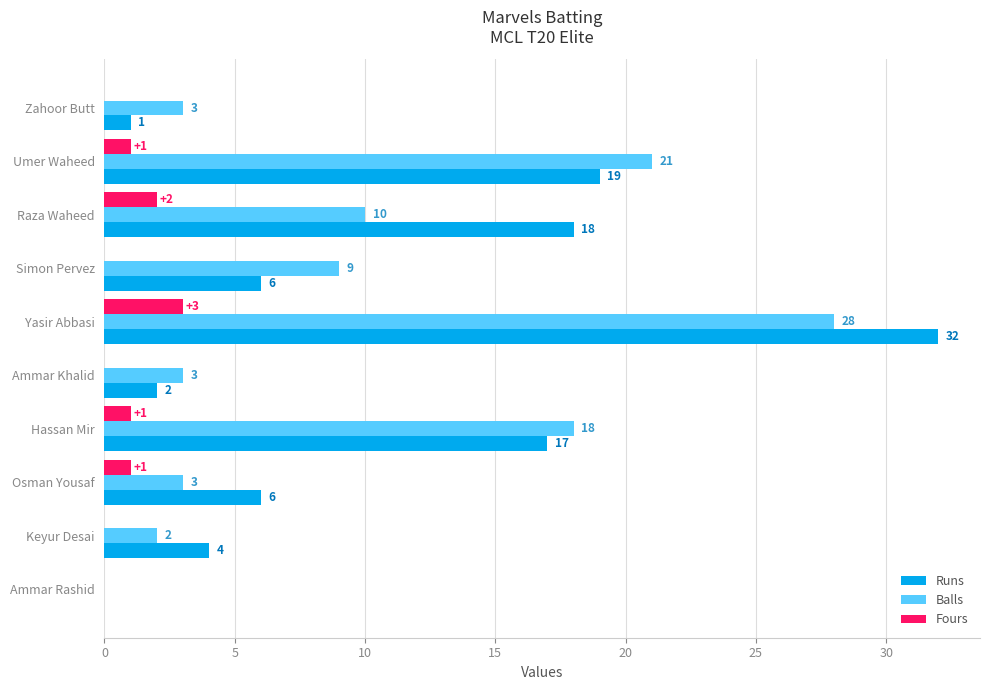

At which category does the chart reach its peak across all series?

Yasir Abbasi